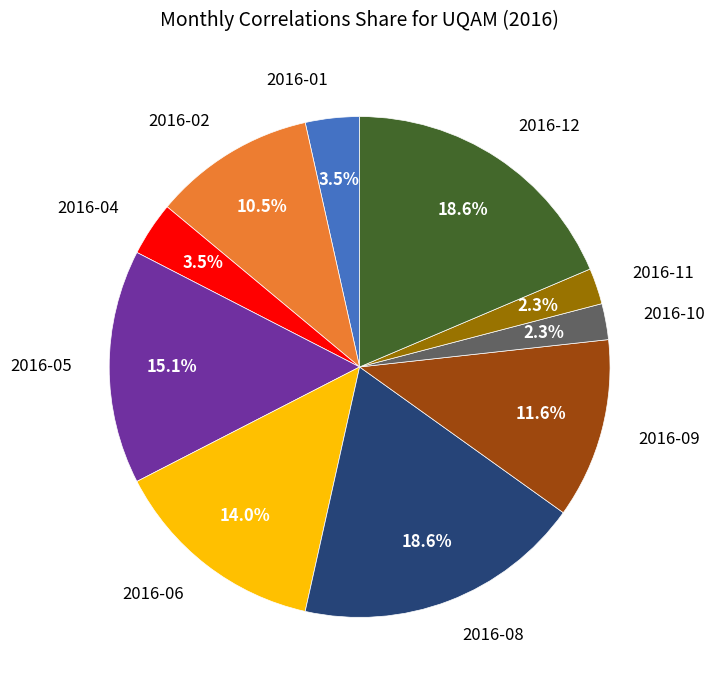

What percentage do 2016-08 and 2016-01 together represent?

22.1%